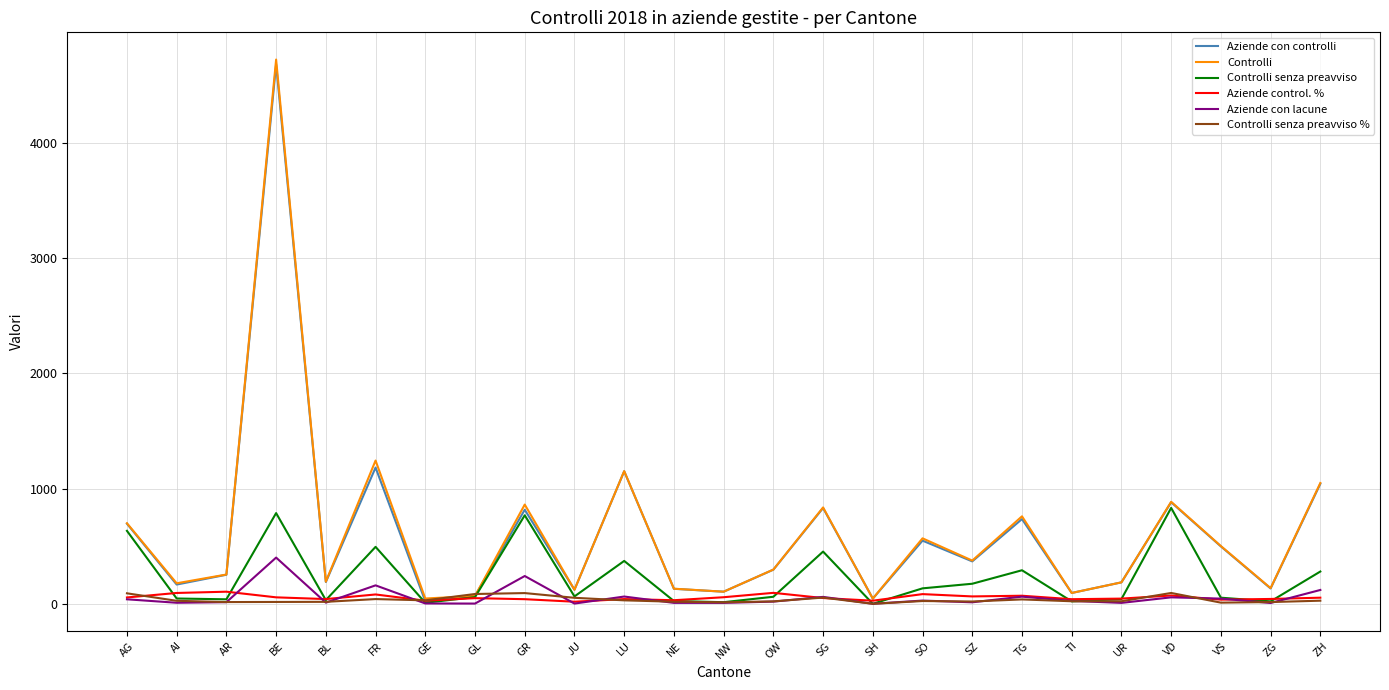

Is this an area chart (filled region under the line)?

No